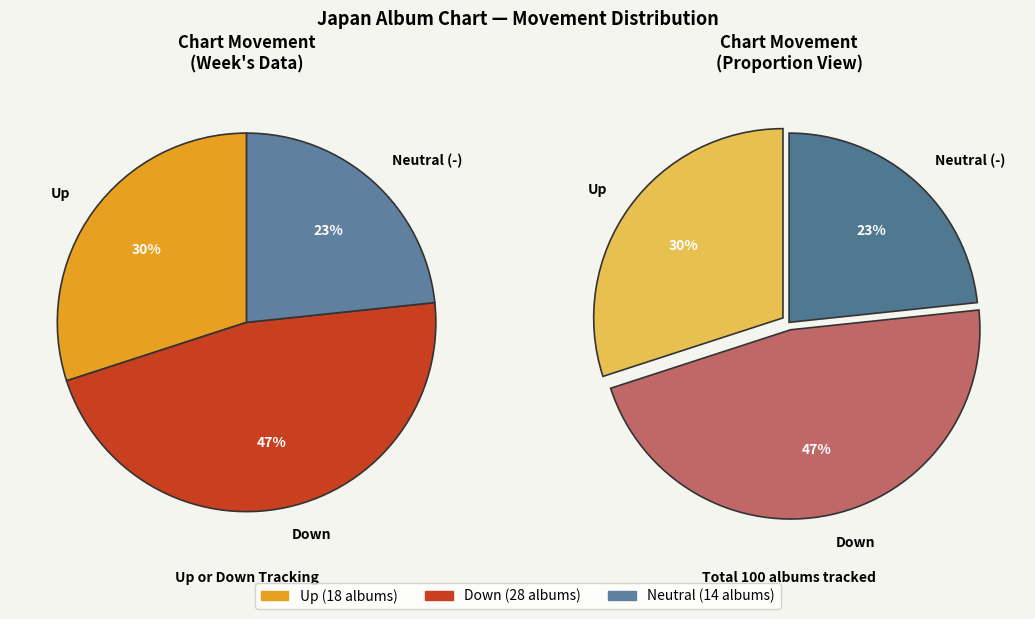

True or false: up accounts for 30% of the total.

True